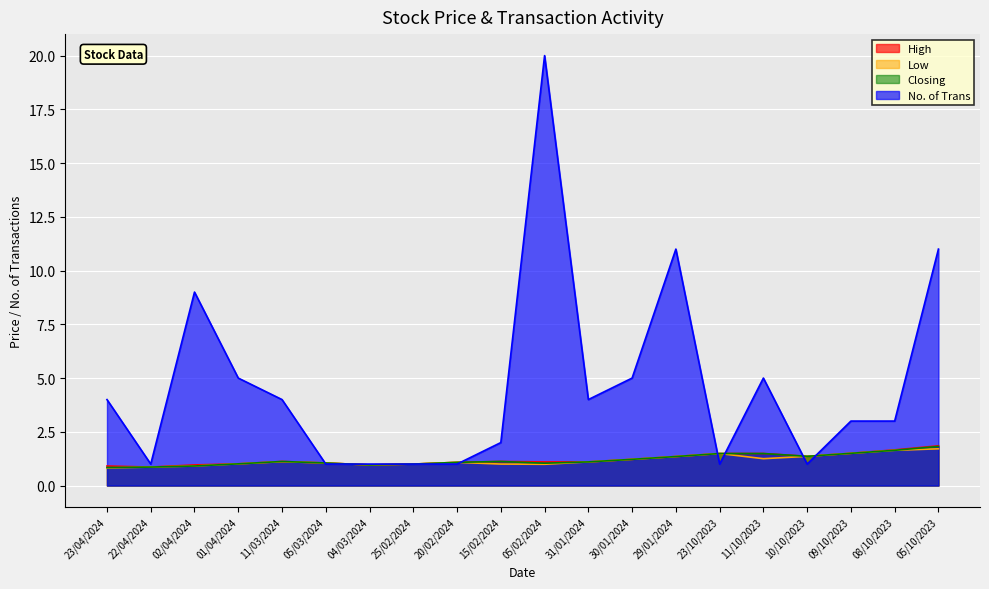

What is the average value of the Closing series?

1.2